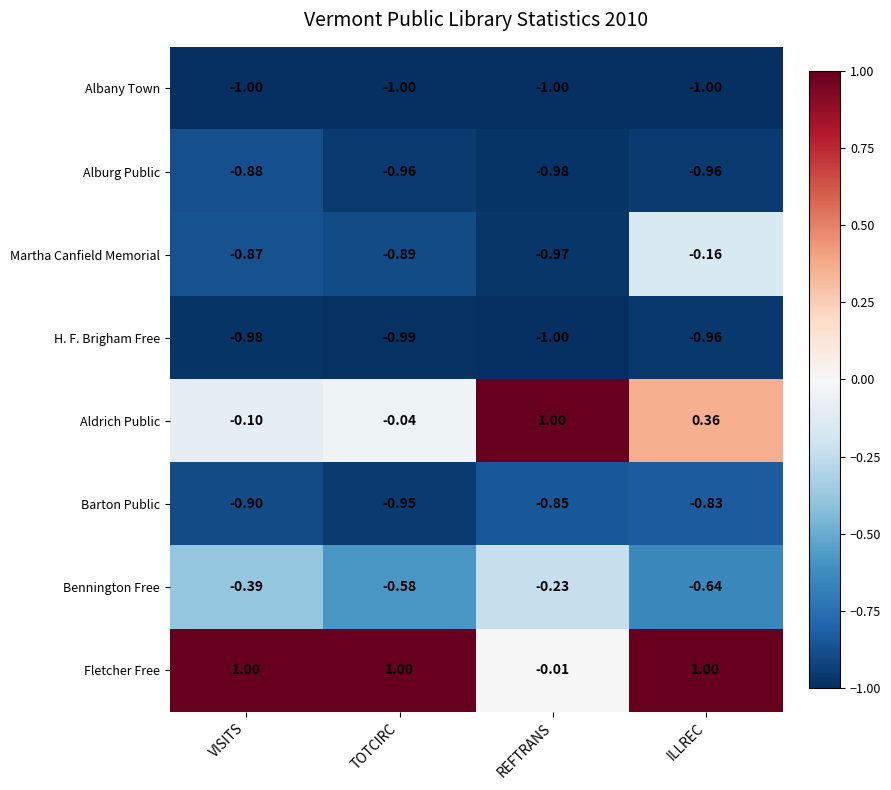

Between TOTCIRC and REFTRANS, which series saw the biggest shift?

Aldrich Public